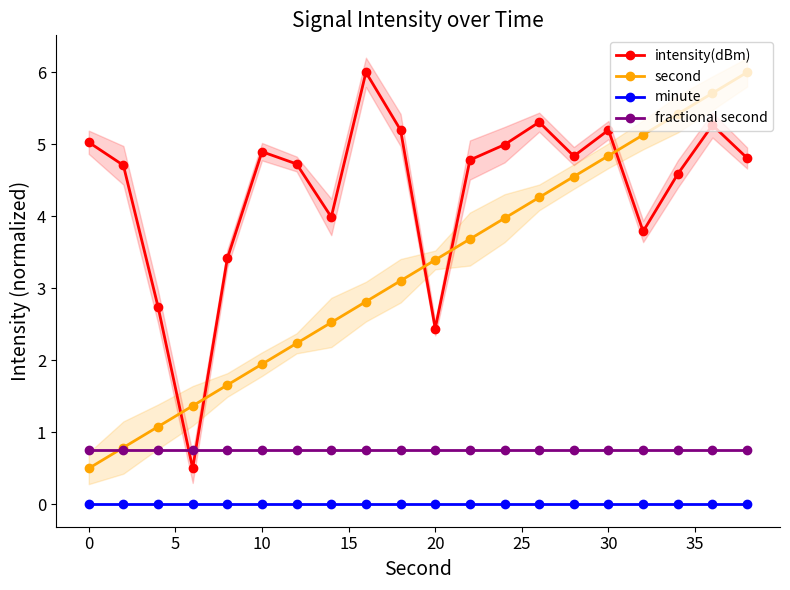

What are all the series names shown in the legend?

intensity(dBm), second, minute, fractional second